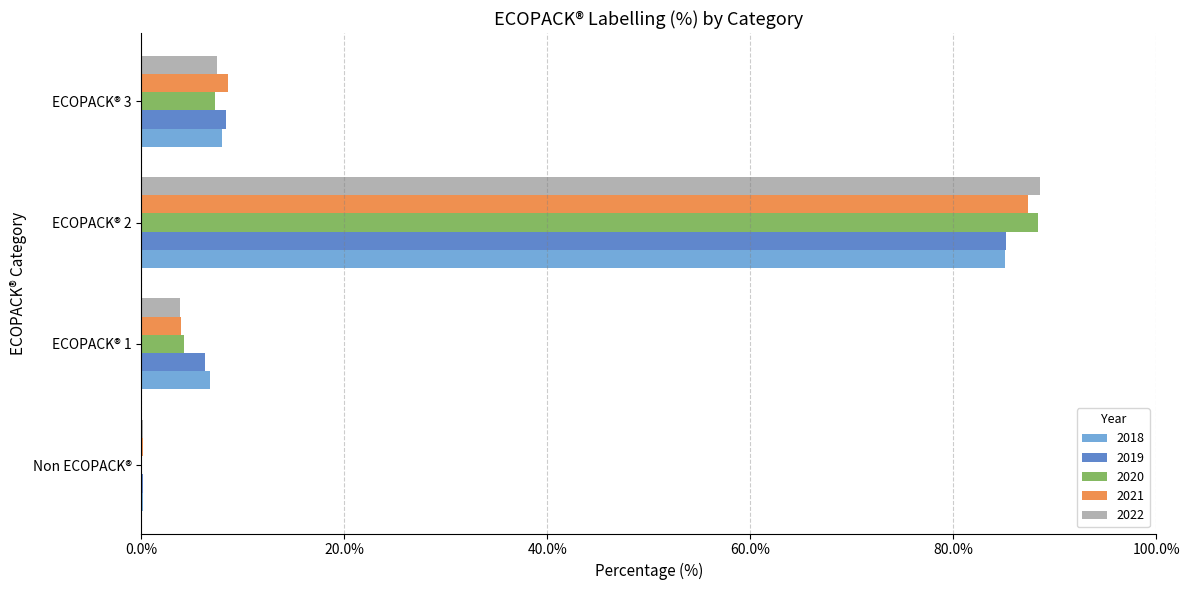

At which category is the sum across all series the highest?

ECOPACK® 2